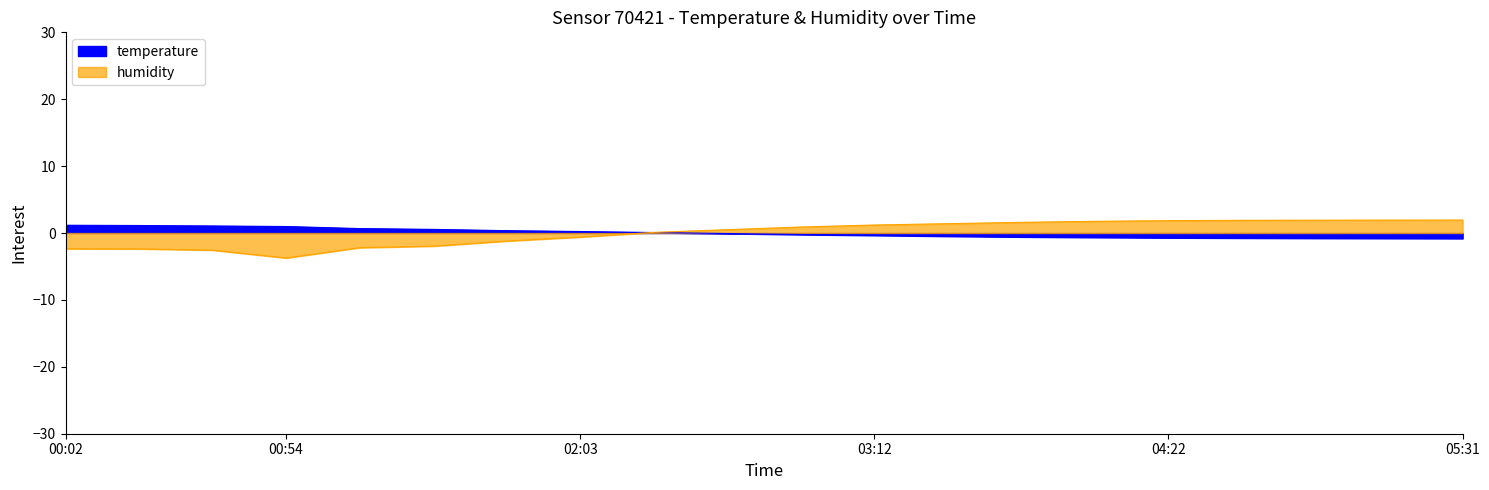

List the labels in order of humidity value, smallest first.

00:54, 00:36, 00:19, 00:02, 01:11, 01:28, 01:45, 02:03, 02:20, 02:38, 02:55, 03:12, 03:30, 03:47, 04:04, 04:22, 04:39, 04:56, 05:14, 05:31